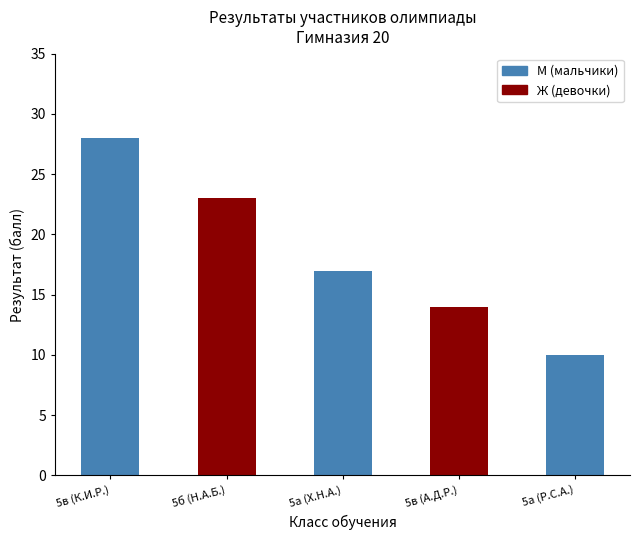

Reading left to right, list all the values displayed in this chart.

5в (К.И.Р.)=28	5б (Н.А.Б.)=23	5а (Х.Н.А.)=17	5в (А.Д.Р.)=14	5а (Р.С.А.)=10